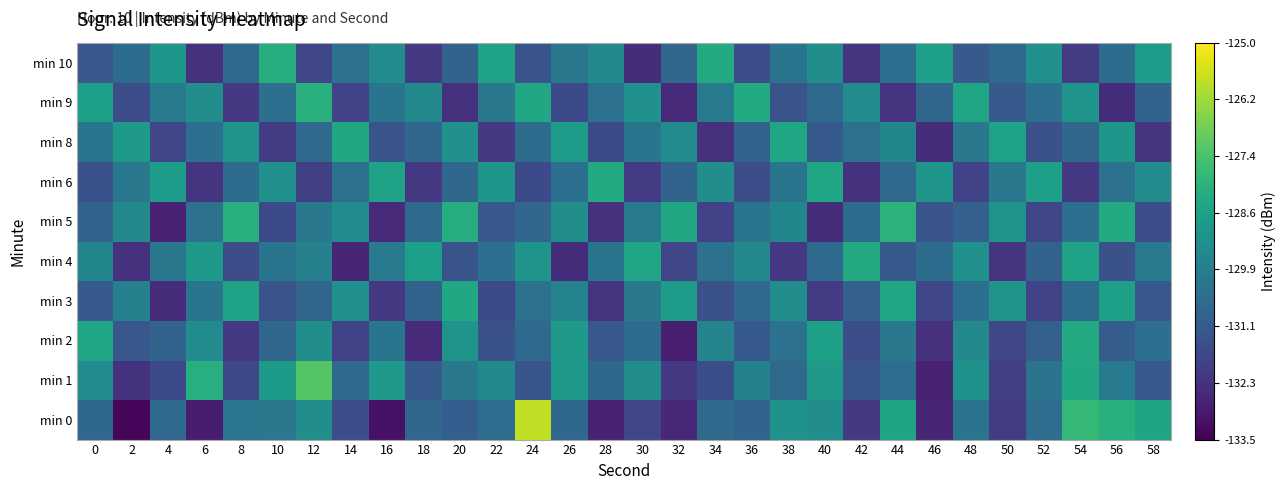

Reading left to right, list all the values displayed in this chart.

min 0: 0=-130.7	2=-133.4	4=-130.6	6=-132.8	8=-130.2	10=-130.1	12=-129.3	14=-131.5	16=-133.1	18=-130.7	20=-131.0	22=-130.4	24=-125.8	26=-130.7	28=-132.7	30=-131.7	32=-132.5	34=-130.6	36=-130.8	38=-129.2	40=-129.3	42=-132.1	44=-128.5	46=-132.6	48=-130.2	50=-132.0	52=-130.5	54=-127.8	56=-128.1	58=-128.5
min 1: 0=-129.4	2=-132.3	4=-131.6	6=-128.2	8=-131.7	10=-128.9	12=-127.3	14=-130.6	16=-128.9	18=-131.1	20=-130.1	22=-129.5	24=-131.2	26=-128.9	28=-130.7	30=-129.3	32=-132.1	34=-131.4	36=-129.8	38=-130.6	40=-128.9	42=-131.2	44=-130.4	46=-132.7	48=-129.1	50=-131.9	52=-130.2	54=-128.4	56=-130.0	58=-131.1
min 2: 0=-128.5	2=-131.2	4=-130.8	6=-129.4	8=-132.1	10=-130.7	12=-129.3	14=-131.8	16=-130.2	18=-132.5	20=-129.1	22=-131.4	24=-130.6	26=-128.9	28=-131.2	30=-130.5	32=-132.8	34=-129.7	36=-131.1	38=-130.3	40=-128.7	42=-131.5	44=-130.1	46=-132.3	48=-129.5	50=-131.7	52=-130.9	54=-128.3	56=-131.0	58=-130.4
min 3: 0=-131.1	2=-129.8	4=-132.4	6=-130.2	8=-128.6	10=-131.3	12=-130.7	14=-129.2	16=-132.1	18=-130.8	20=-128.4	22=-131.6	24=-130.3	26=-129.7	28=-132.2	30=-130.1	32=-128.8	34=-131.4	36=-130.6	38=-129.3	40=-132.0	42=-130.9	44=-128.5	46=-131.7	48=-130.4	50=-129.1	52=-131.8	54=-130.5	56=-128.7	58=-131.2
min 4: 0=-129.6	2=-132.3	4=-130.1	6=-128.9	8=-131.5	10=-130.2	12=-129.8	14=-132.6	16=-130.0	18=-128.7	20=-131.3	22=-130.4	24=-129.1	26=-132.4	28=-130.2	30=-128.5	32=-131.7	34=-130.3	36=-129.5	38=-132.1	40=-130.6	42=-128.3	44=-131.1	46=-130.5	48=-129.2	50=-132.2	52=-130.8	54=-128.6	56=-131.4	58=-130.0
min 5: 0=-130.8	2=-129.5	4=-132.7	6=-130.3	8=-128.1	10=-131.6	12=-130.1	14=-129.4	16=-132.5	18=-130.6	20=-128.2	22=-131.2	24=-130.7	26=-129.3	28=-132.3	30=-130.0	32=-128.4	34=-131.8	36=-130.2	38=-129.6	40=-132.4	42=-130.5	44=-128.0	46=-131.3	48=-130.9	50=-129.1	52=-131.7	54=-130.4	56=-128.3	58=-131.5
min 6: 0=-131.4	2=-130.1	4=-128.8	6=-132.2	8=-130.5	10=-129.2	12=-131.9	14=-130.3	16=-128.6	18=-132.1	20=-130.7	22=-129.0	24=-131.6	26=-130.4	28=-128.3	30=-132.0	32=-130.8	34=-129.3	36=-131.5	38=-130.2	40=-128.5	42=-132.3	44=-130.6	46=-129.1	48=-131.8	50=-130.1	52=-128.7	54=-132.1	56=-130.3	58=-129.4
min 8: 0=-130.2	2=-128.9	4=-131.7	6=-130.4	8=-129.1	10=-132.0	12=-130.6	14=-128.4	16=-131.3	18=-130.7	20=-129.2	22=-132.1	24=-130.5	26=-128.8	28=-131.6	30=-130.2	32=-129.4	34=-132.3	36=-130.8	38=-128.5	40=-131.1	42=-130.3	44=-129.6	46=-132.4	48=-130.1	50=-128.6	52=-131.4	54=-130.7	56=-129.0	58=-132.2
min 9: 0=-128.7	2=-131.5	4=-130.0	6=-129.3	8=-132.1	10=-130.4	12=-128.1	14=-131.8	16=-130.2	18=-129.5	20=-132.3	22=-130.1	24=-128.4	26=-131.6	28=-130.3	30=-129.2	32=-132.5	34=-130.0	36=-128.3	38=-131.3	40=-130.6	42=-129.4	44=-132.2	46=-130.7	48=-128.5	50=-131.1	52=-130.4	54=-129.1	56=-132.4	58=-130.8
min 10: 0=-131.2	2=-130.5	4=-129.0	6=-132.3	8=-130.6	10=-128.2	12=-131.7	14=-130.3	16=-129.4	18=-132.1	20=-130.8	22=-128.6	24=-131.3	26=-130.1	28=-129.5	30=-132.4	32=-130.7	34=-128.3	36=-131.5	38=-130.2	40=-129.3	42=-132.2	44=-130.4	46=-128.7	48=-131.1	50=-130.6	52=-129.2	54=-132.0	56=-130.5	58=-128.8